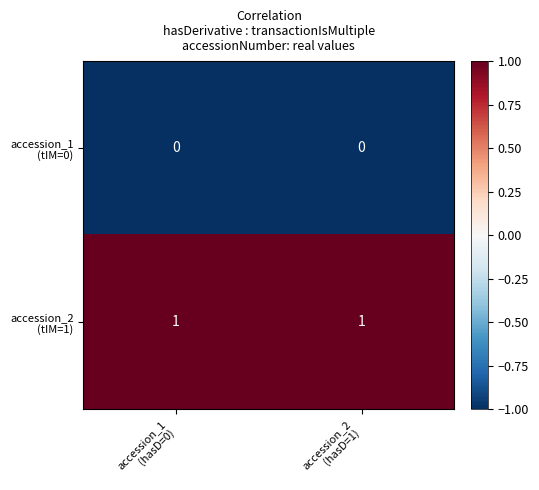

Count the number of data series in this chart.

2